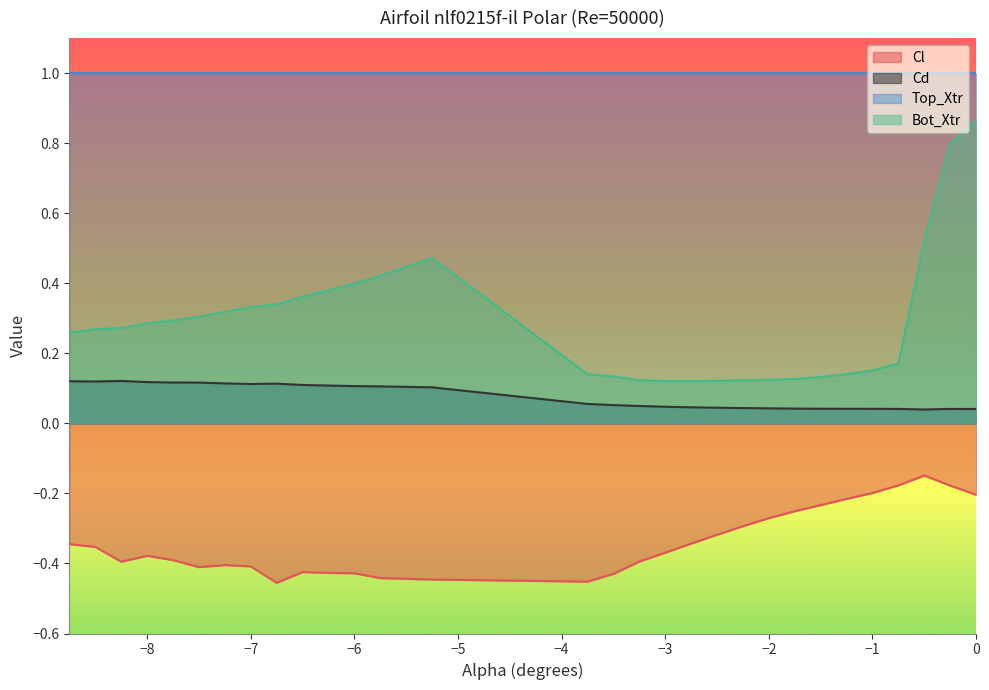

What position from the right is -7.5?

25